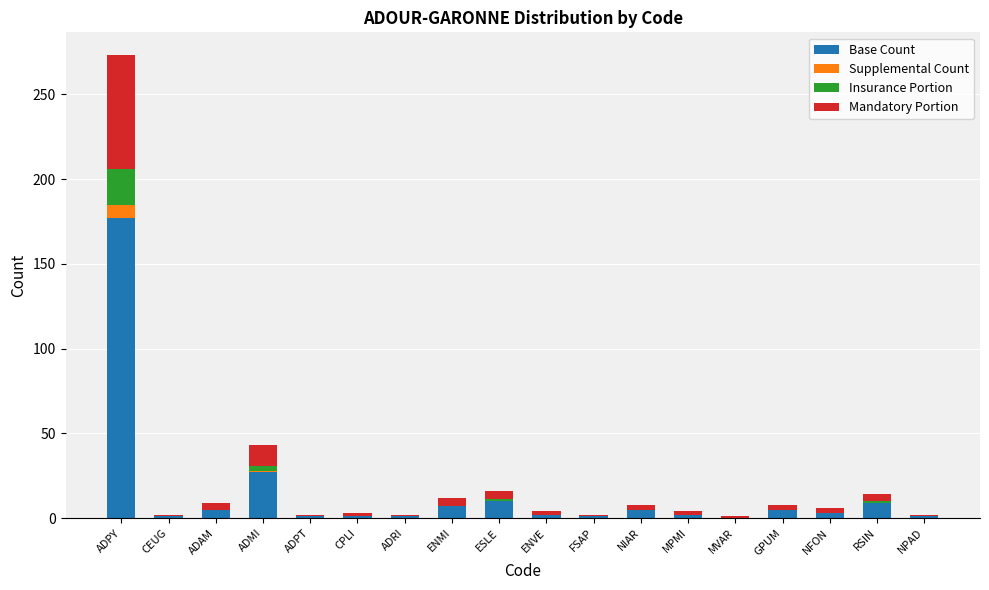

At which label does Base Count reach its peak?

ADPY